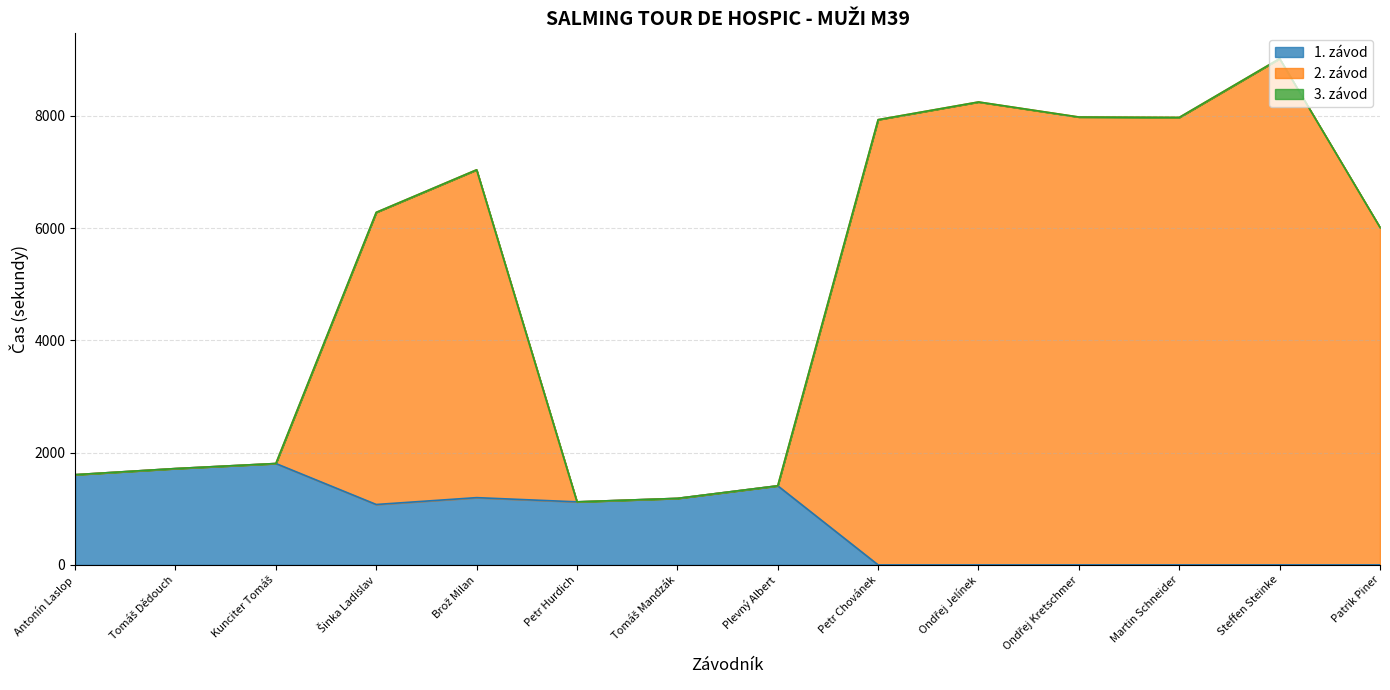

At which category is the sum across all series the highest?

Steffen Steinke